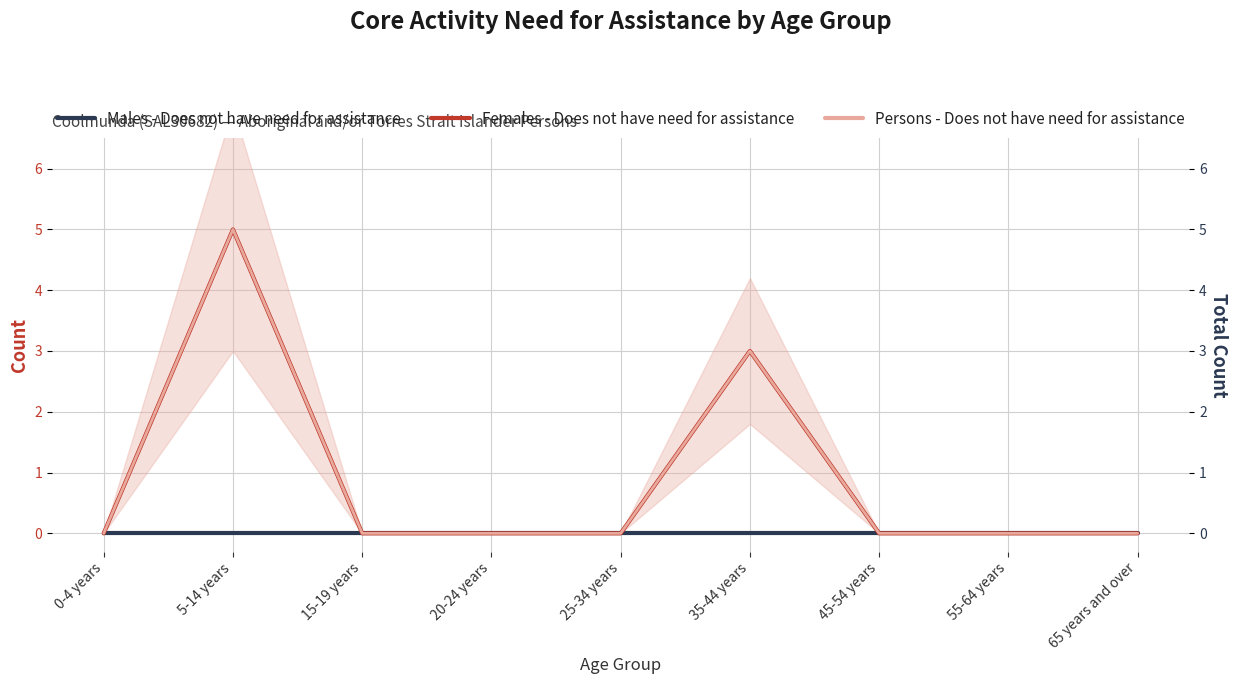

The value of Persons - Does not have need for assistance at 15-19 years is 3. True or false?

False